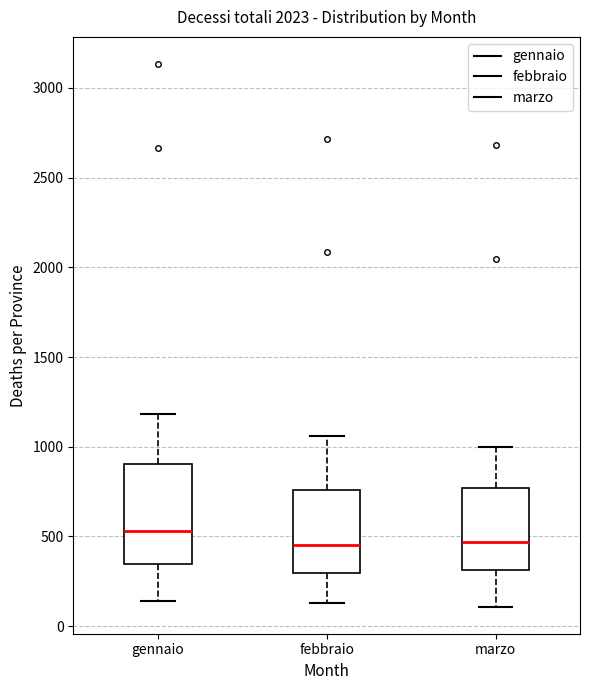

Reading left to right, read every box against the y-axis: the position of its median line, the range the box covers, and the ends of its whiskers. The values are not printed on the chart, so give them approximately, as read against the axis.

gennaio: median 550, box 350 to 900, whiskers 150 to 1200
febbraio: median 450, box 300 to 750, whiskers 150 to 1050
marzo: median 450, box 300 to 750, whiskers 100 to 1000